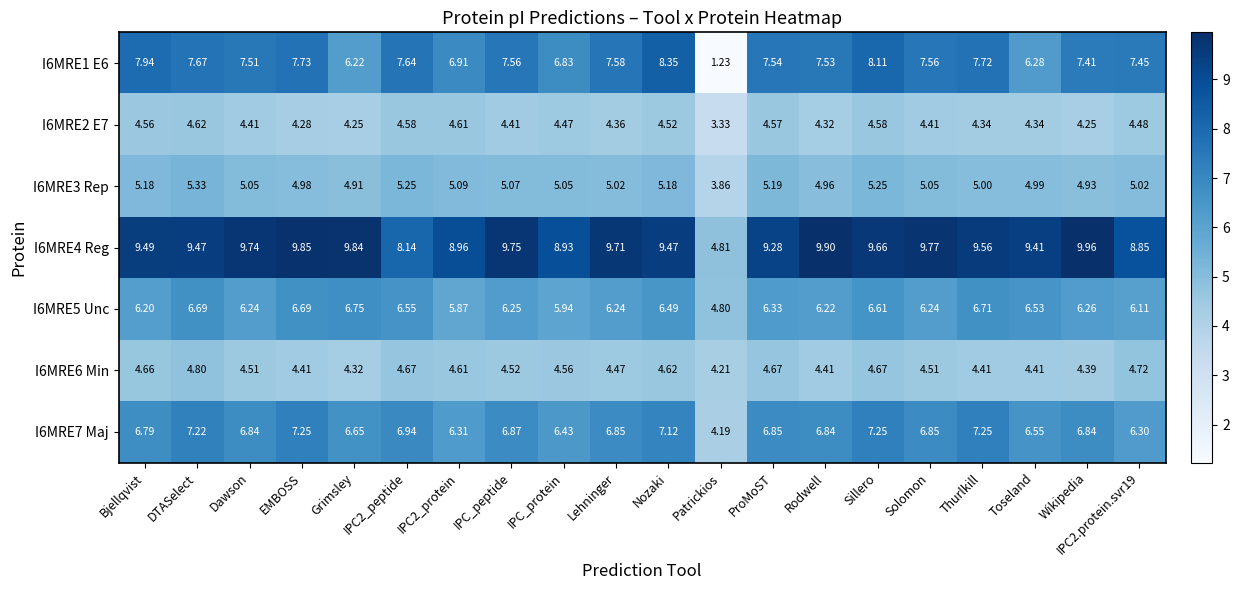

How many distinct data groups are displayed?

7